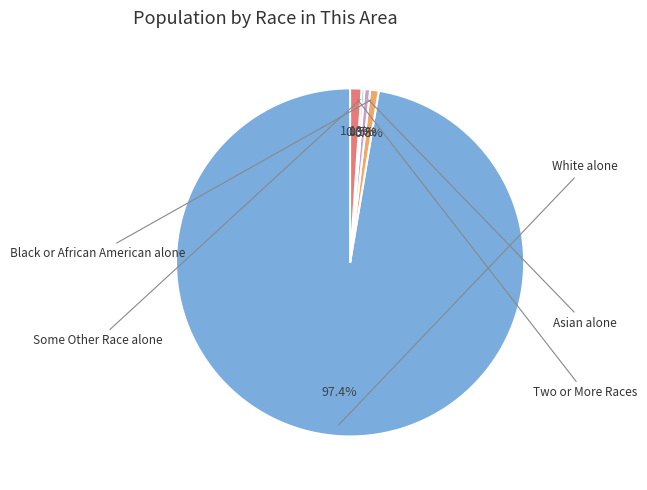

What is the change in value from Asian alone to Some Other Race alone?

-1